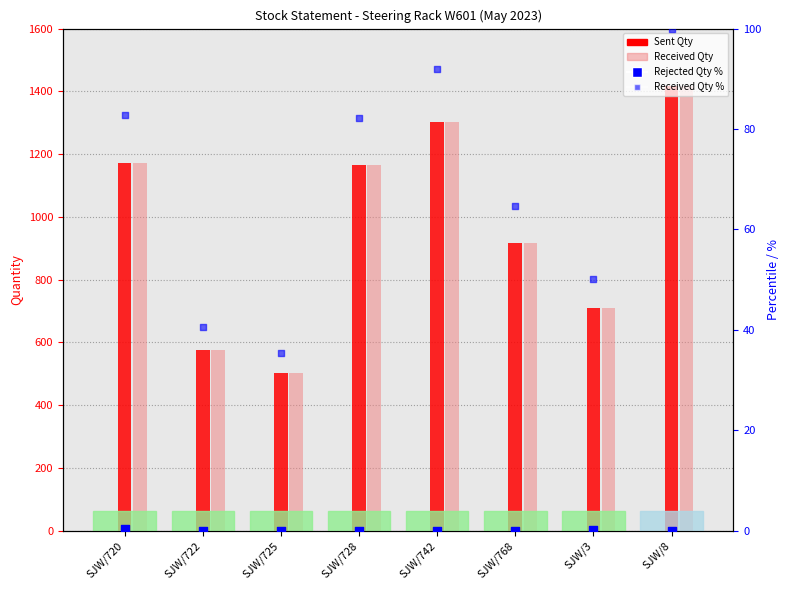

What are all the series names shown in the legend?

Sent Qty, Received Qty, Rejected Qty %, Received Qty %